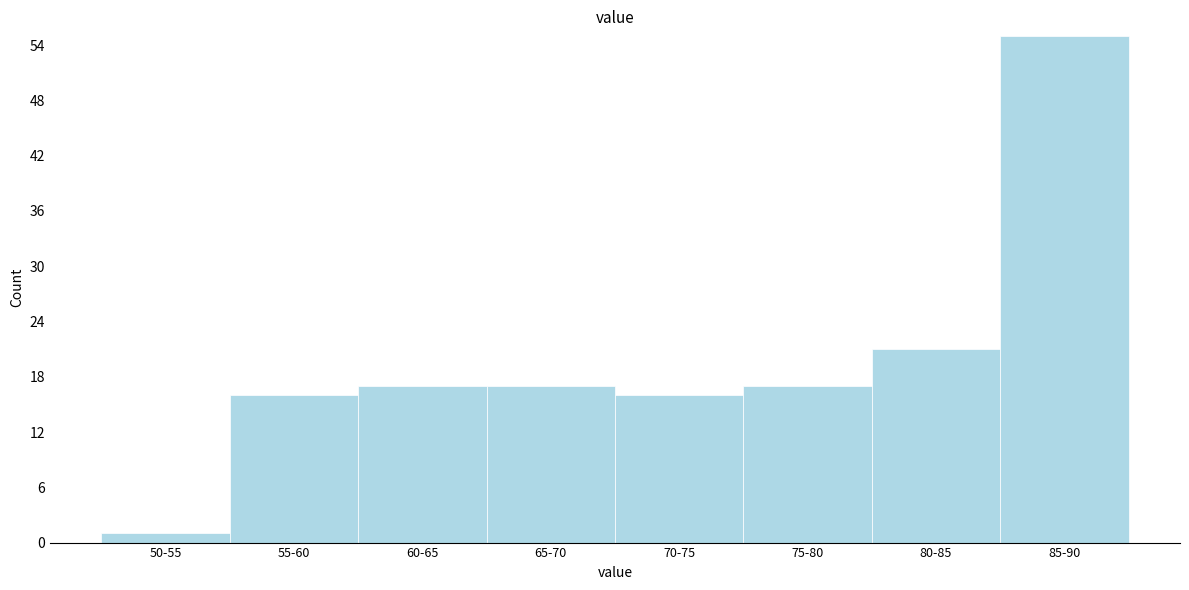

Reading left to right, extract all data points from this chart.

1	16	17	17	16	17	21	55